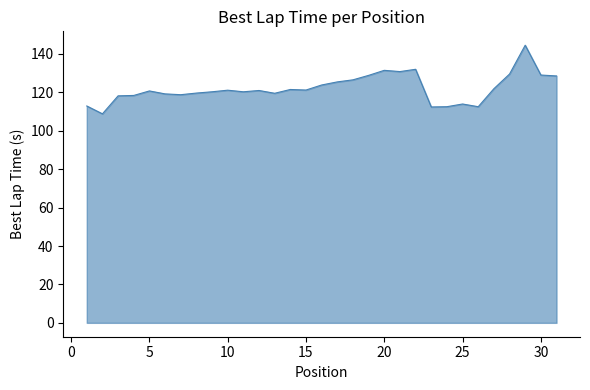

What is the difference between the maximum and minimum values?

35.7